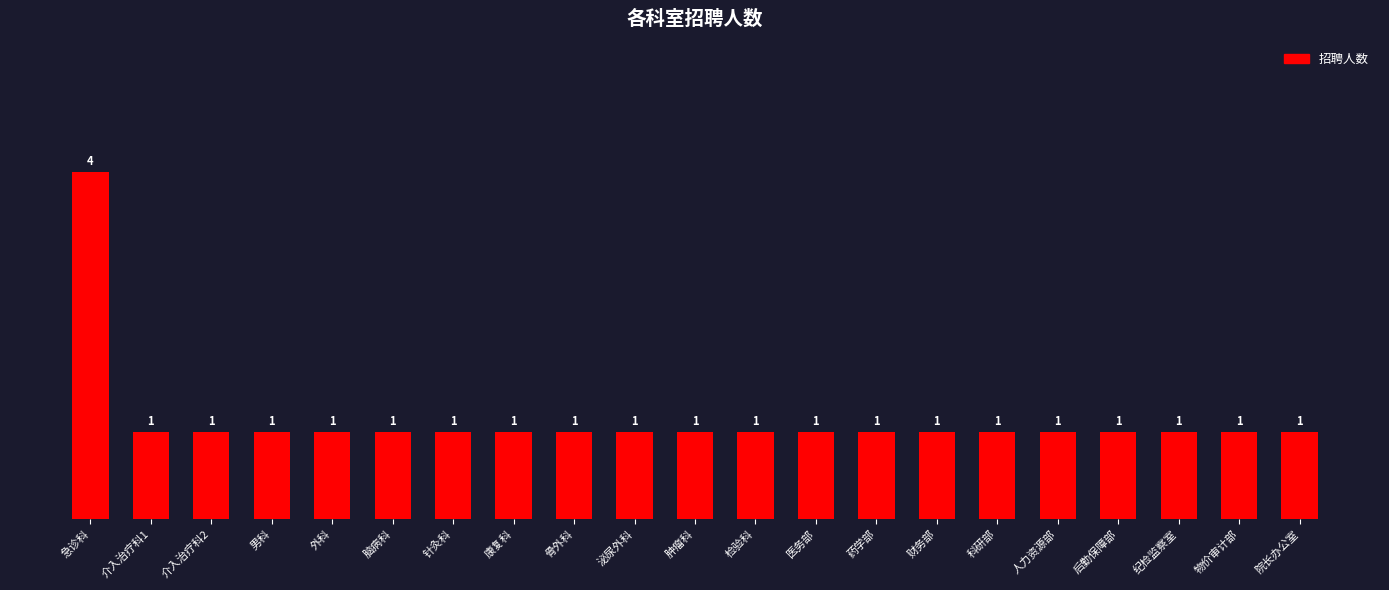

What is the maximum value shown in the chart?

4